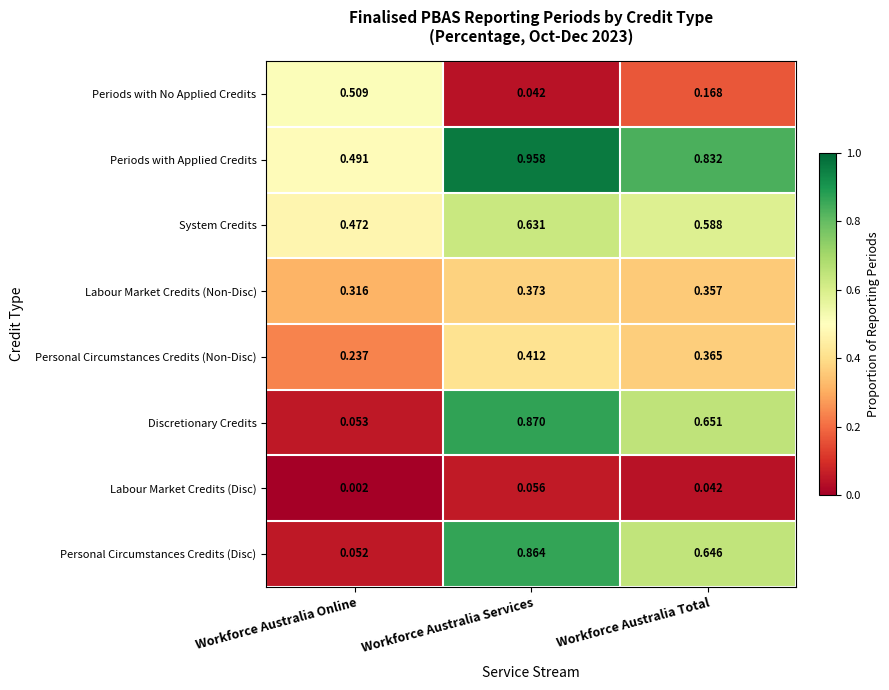

Which series has the largest range (max minus min)?

Discretionary Credits